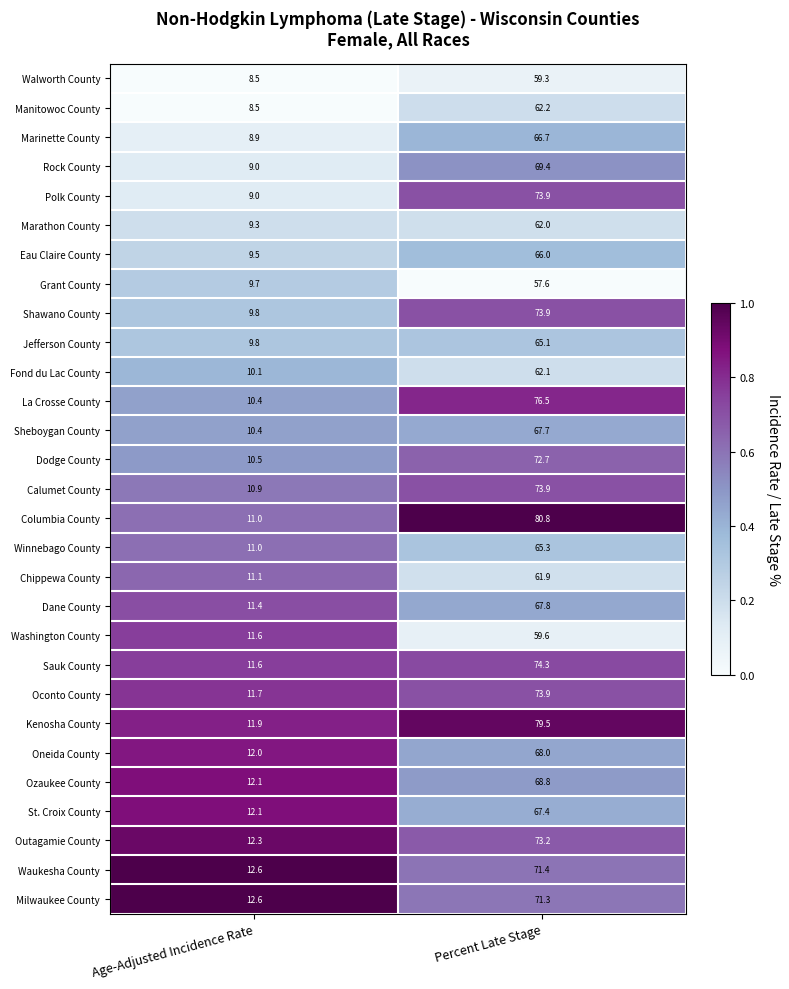

The Washington County series shows 11.6 at Age-Adjusted Incidence Rate. True or false?

True